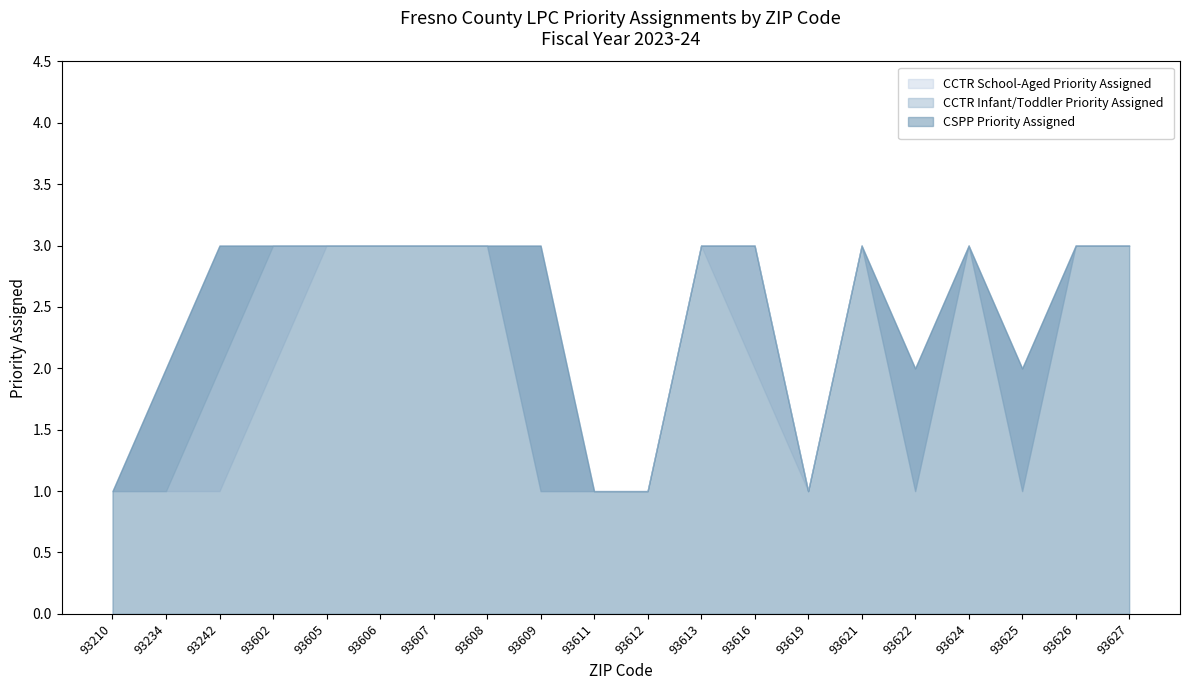

How many lines are shown in the chart?

3